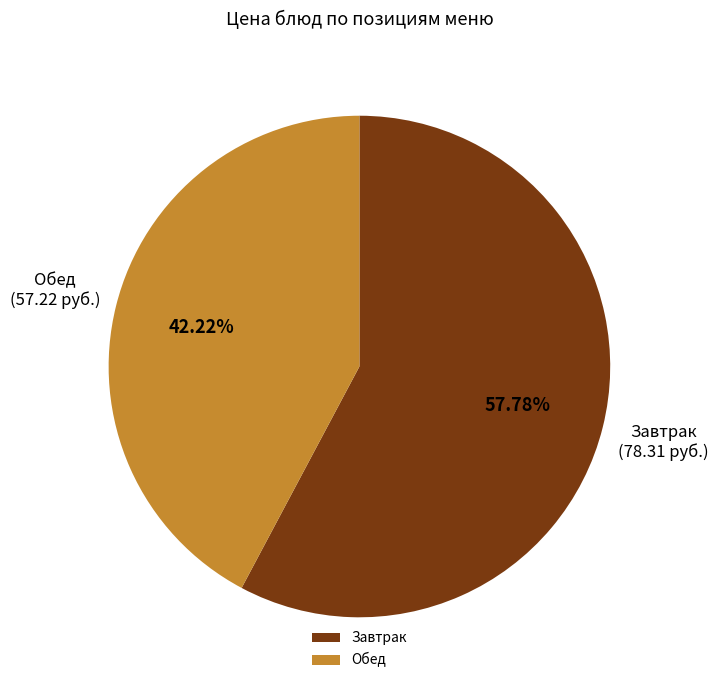

How many segments does this pie chart have?

2